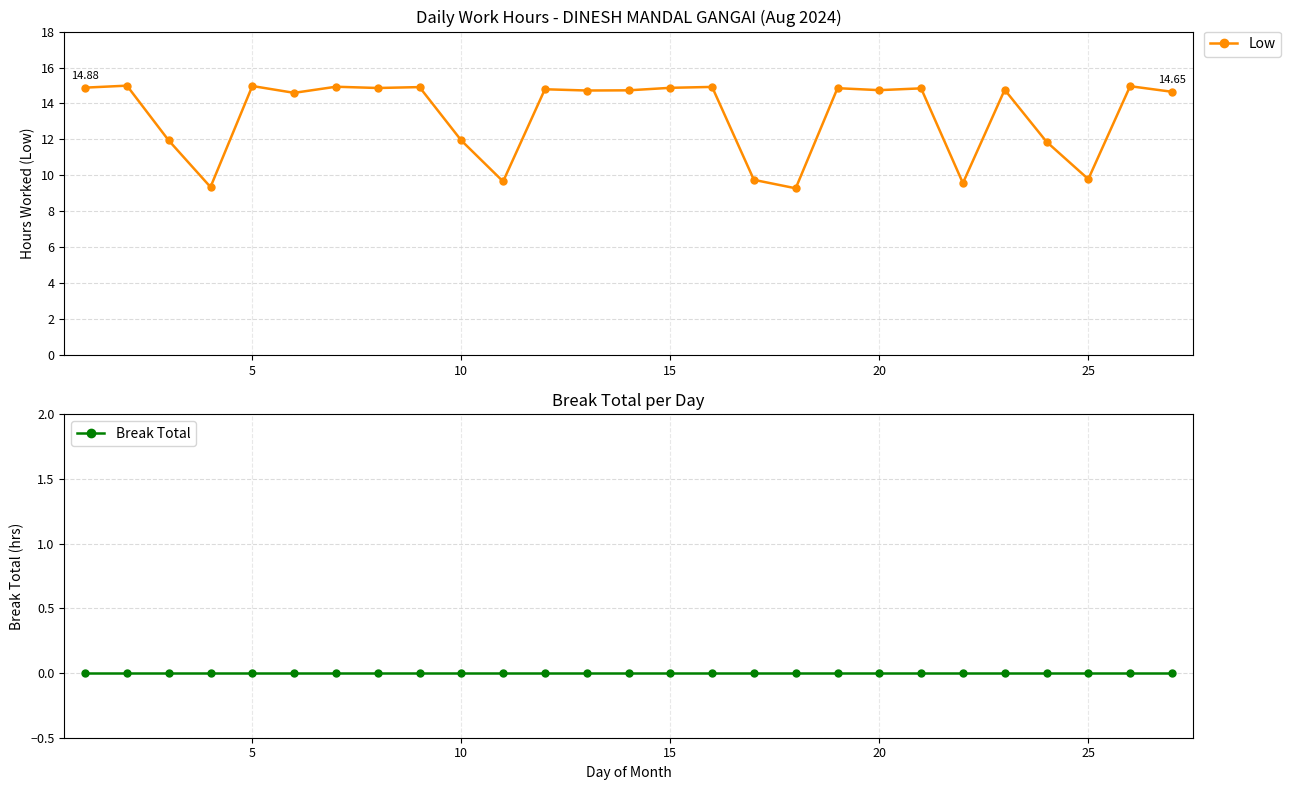

List the series in order of their peak value, lowest first.

Break Total, Low